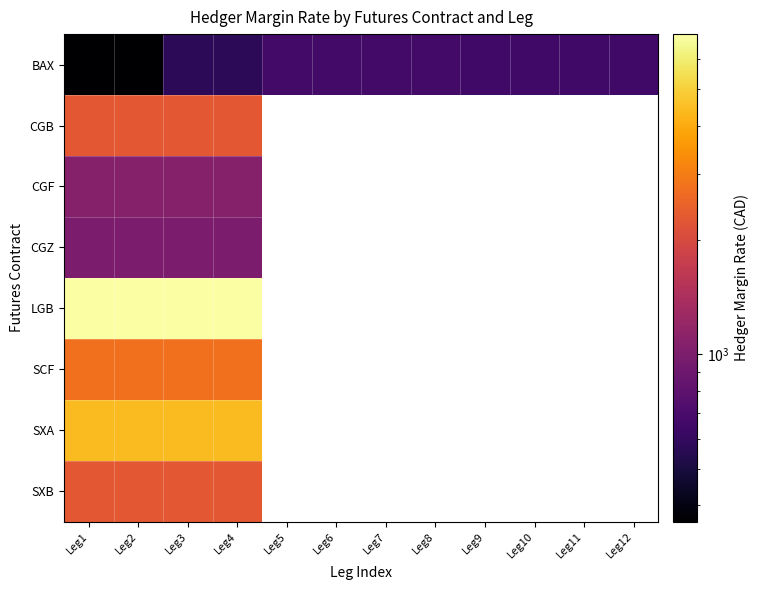

Between Leg2 and Leg4, which is larger?

Leg4